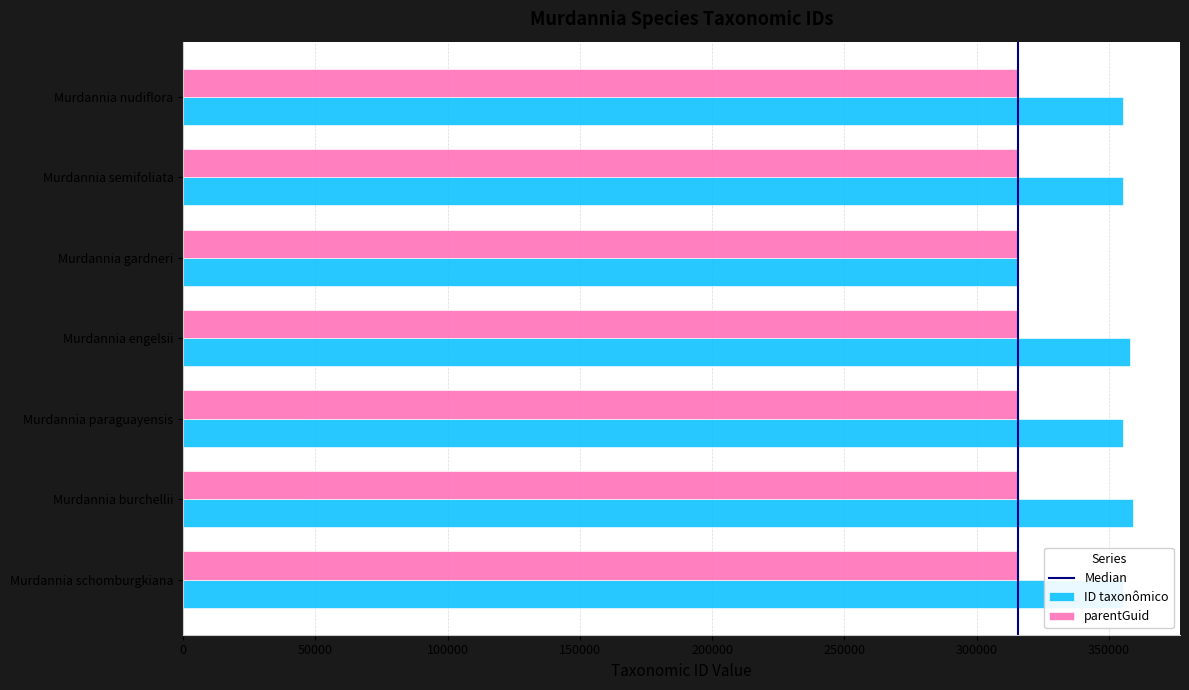

At Murdannia burchellii, list the series in order from smallest to largest.

parentGuid, ID taxonômico